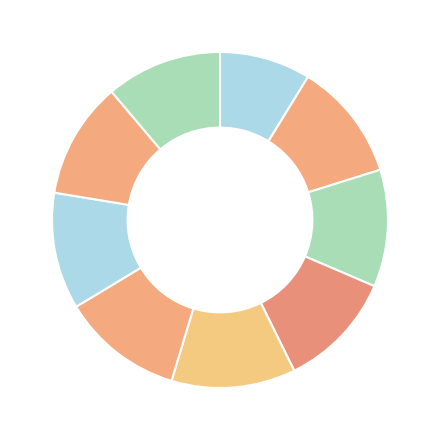

How many slices are in this pie chart?

9